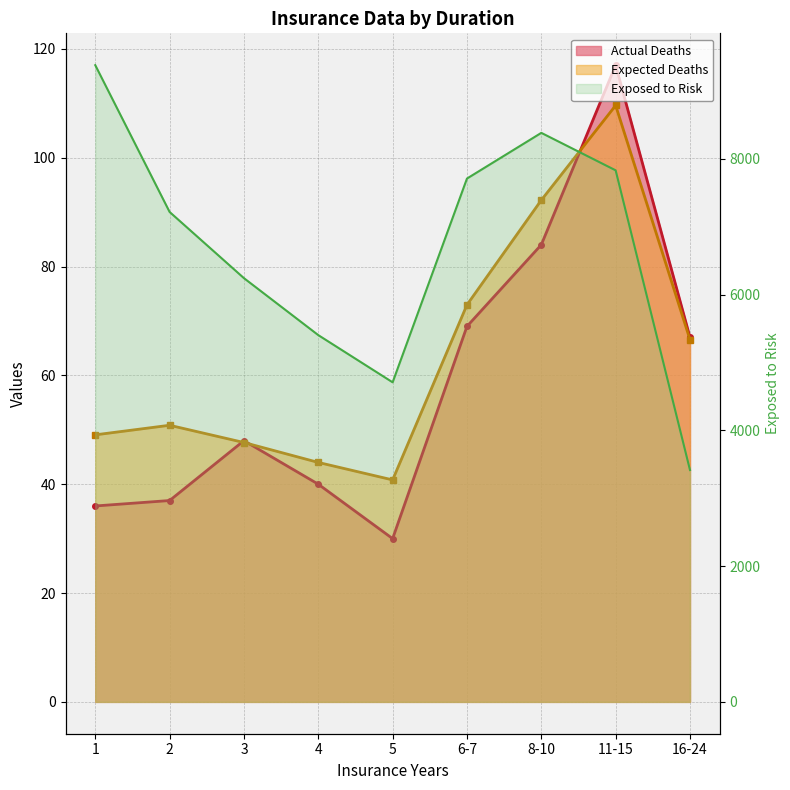

At which category does the chart reach its peak across all series?

1